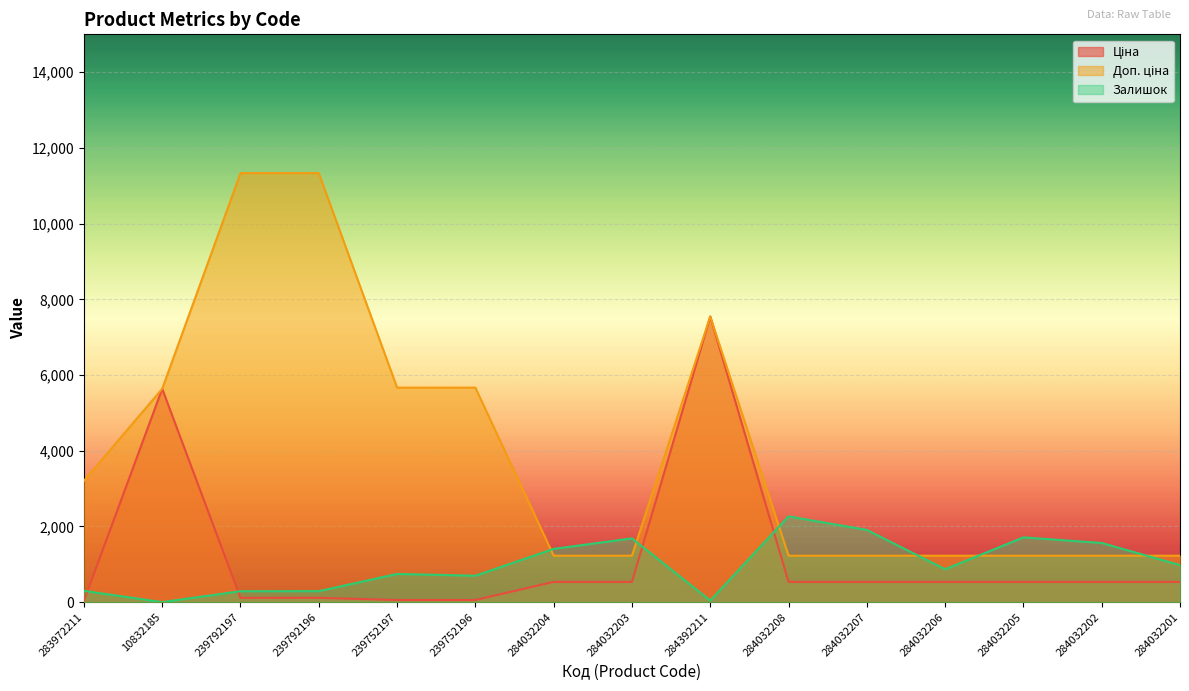

At how many categories does at least one series exceed 3983?

6